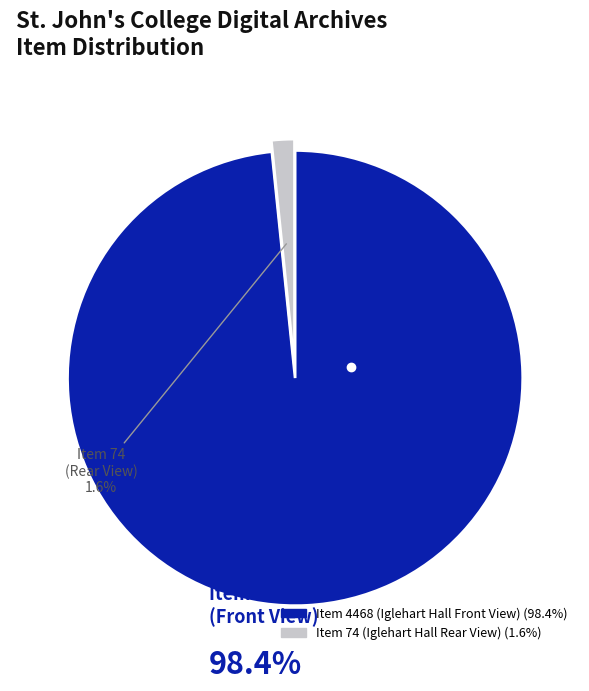

The Item 4468 (Iglehart Hall Front View) slice represents 98% of the pie. True or false?

True